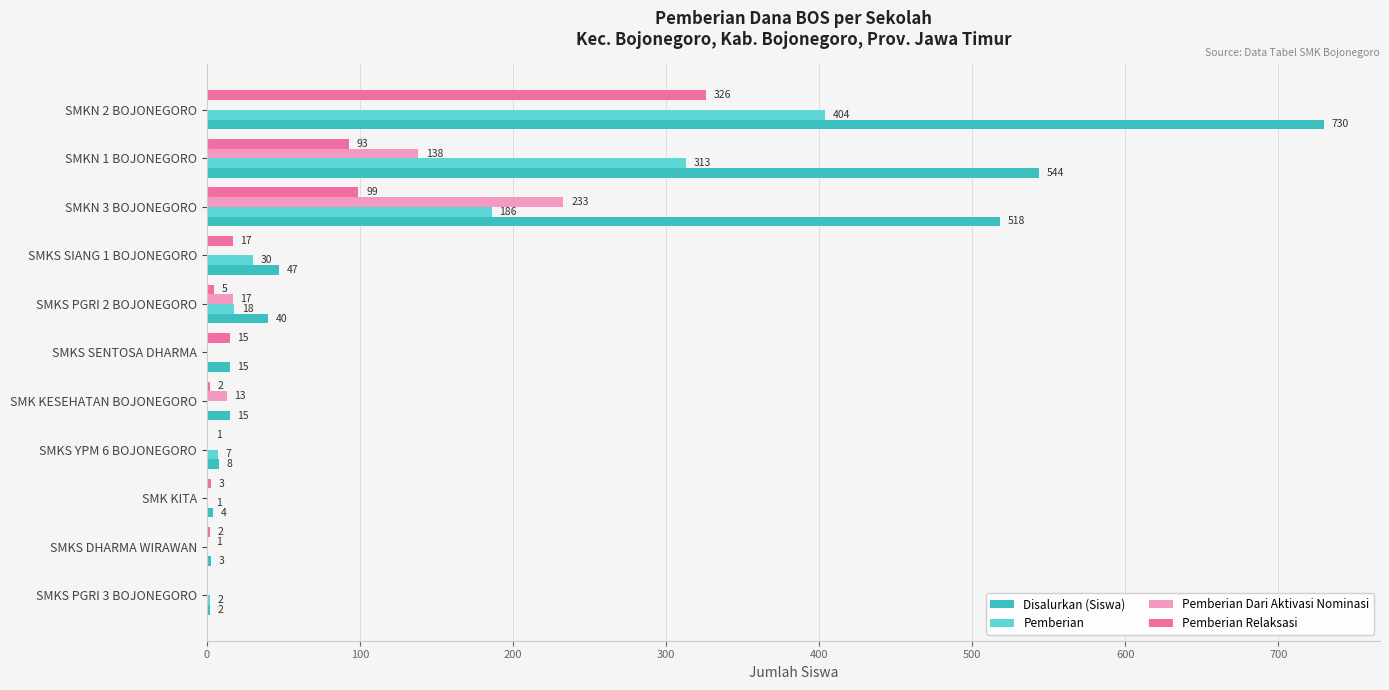

True or false: Pemberian Relaksasi has a value of 99 at SMKN 3 BOJONEGORO.

True